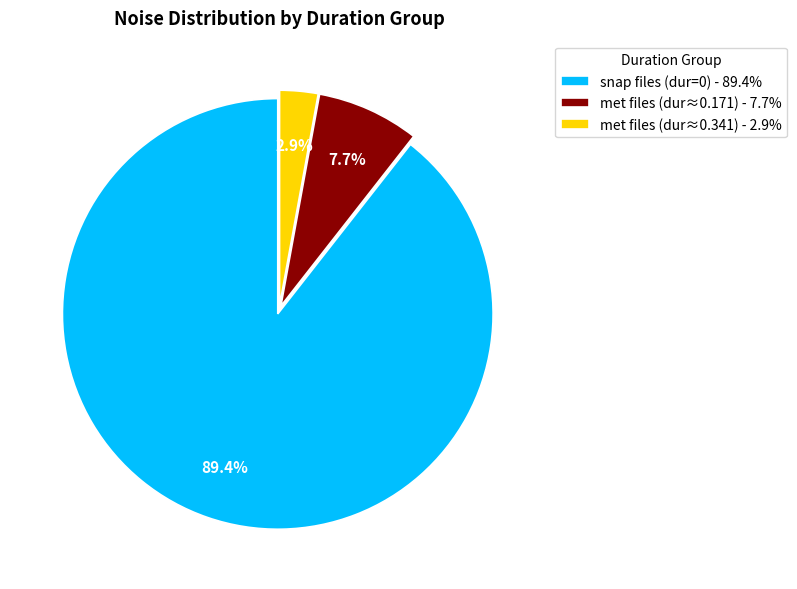

Do met files (dur≈0.171) - 7.7% and met files (dur≈0.341) - 2.9% together represent more than half of the pie?

No